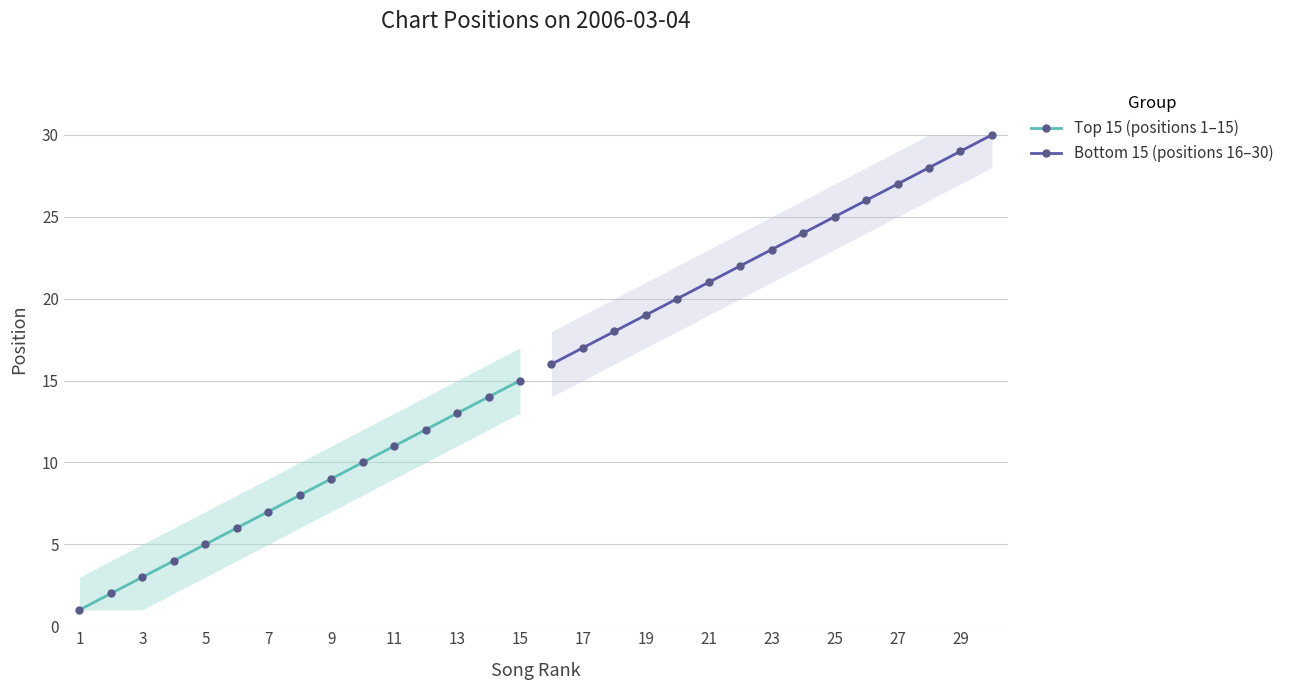

The Top 15 (positions 1–15) series shows 11 at 11. True or false?

True